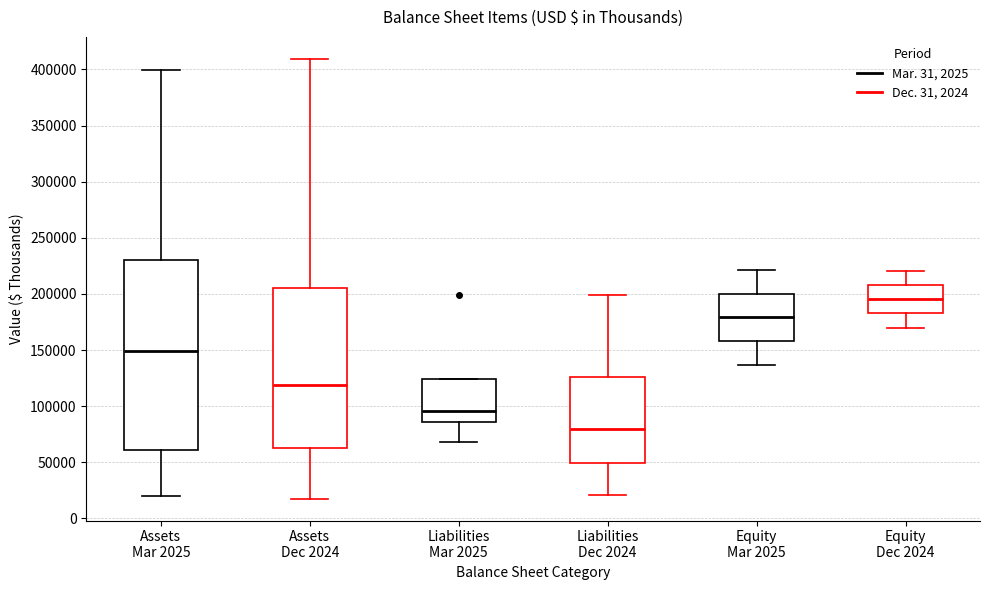

Reading left to right, transcribe this box plot: for each box, give where its median line is, the range the box spans, and where its two whiskers end, as read against the y-axis. The values are not printed on the chart, so give them approximately, as read against the axis.

Assets Mar 2025: median 150000, box 60000 to 230000, whiskers 20000 to 400000
Assets Dec 2024: median 120000, box 60000 to 205000, whiskers 20000 to 410000
Liabilities Mar 2025: median 95000, box 85000 to 125000, whiskers 70000 to 125000
Liabilities Dec 2024: median 80000, box 50000 to 125000, whiskers 20000 to 200000
Equity Mar 2025: median 180000, box 160000 to 200000, whiskers 135000 to 220000
Equity Dec 2024: median 195000, box 185000 to 210000, whiskers 170000 to 220000